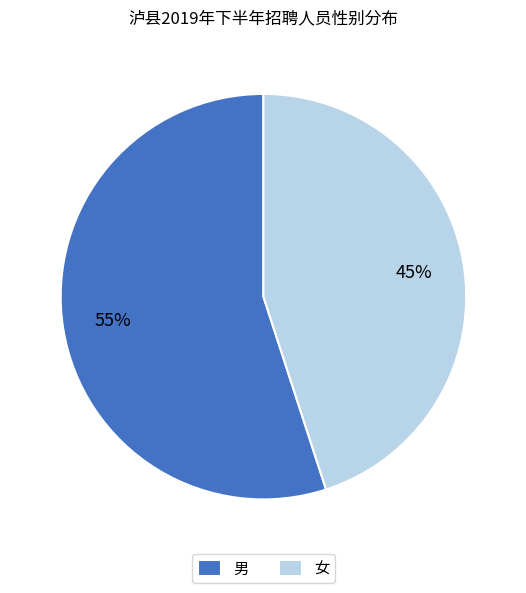

To the nearest percent, what is the combined percentage of 男 and 女?

100%